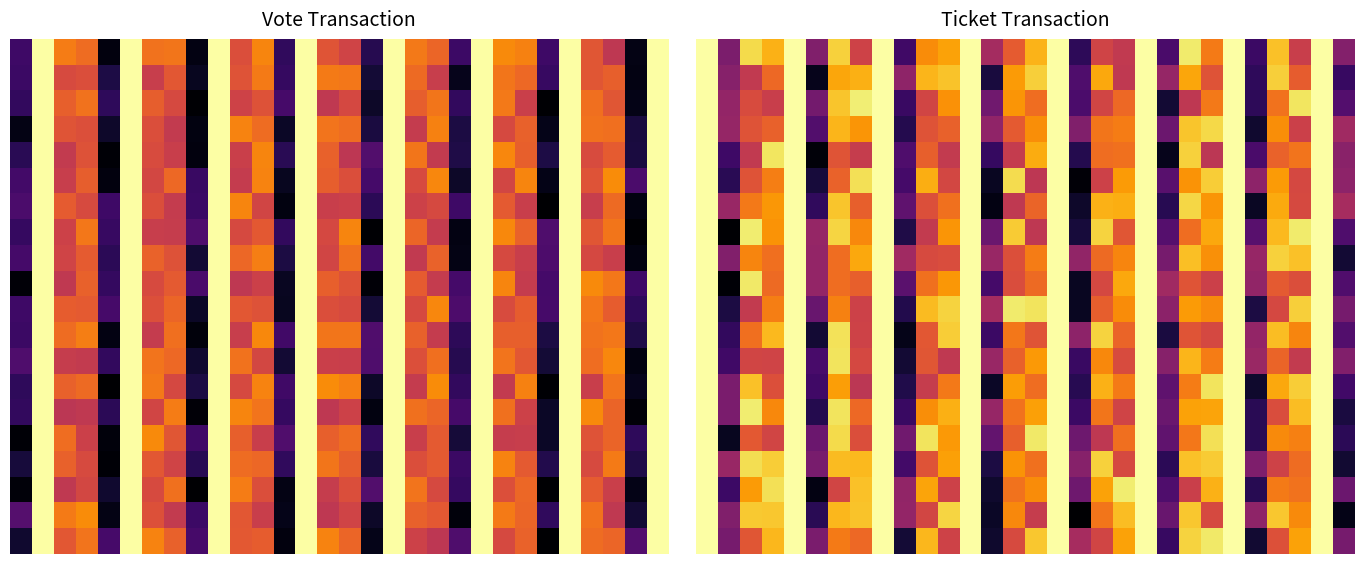

Between 1 and 6, which is larger?

6